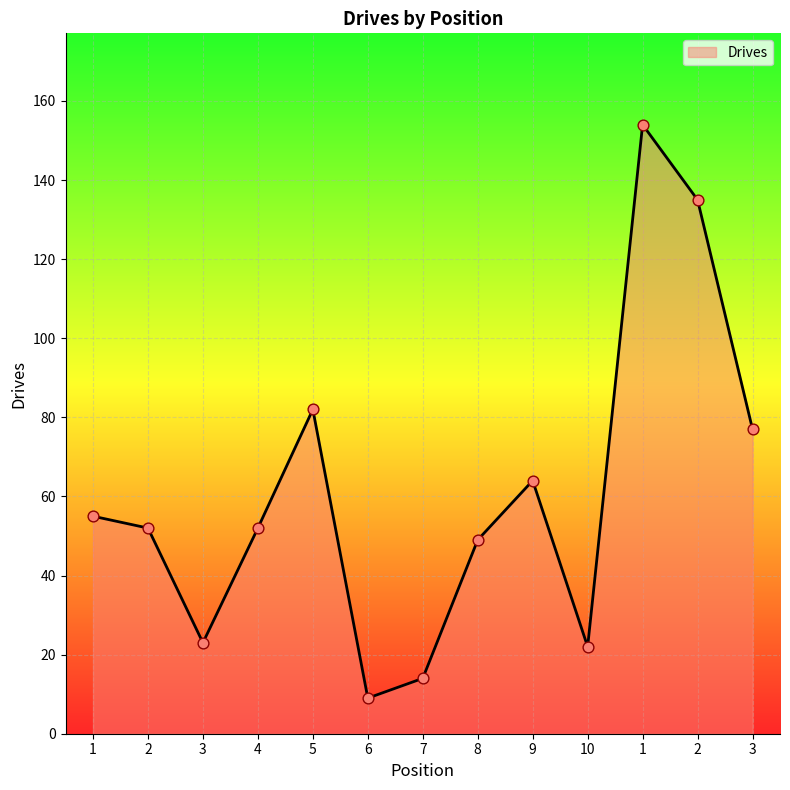

Between 9 and 7, which is larger?

9